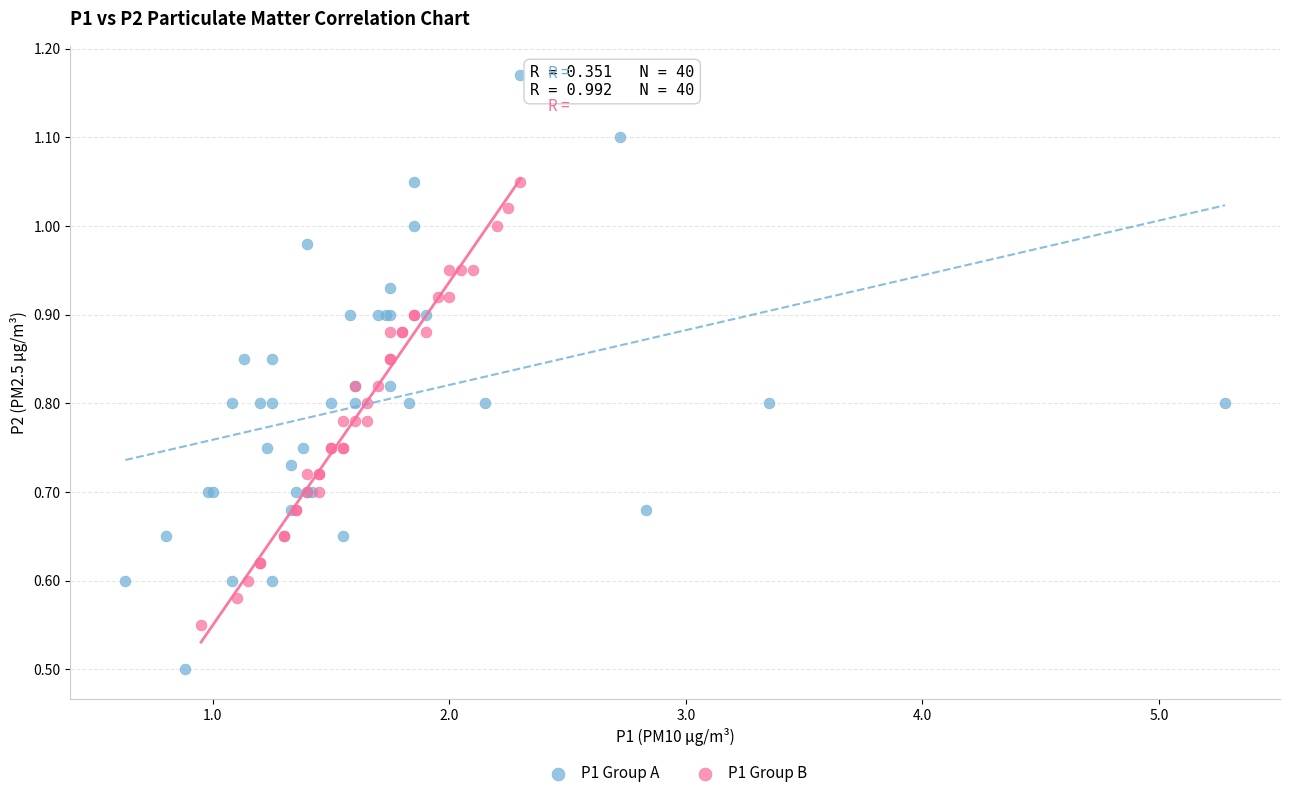

Which series has the largest Y range (max minus min)?

P1 Group A